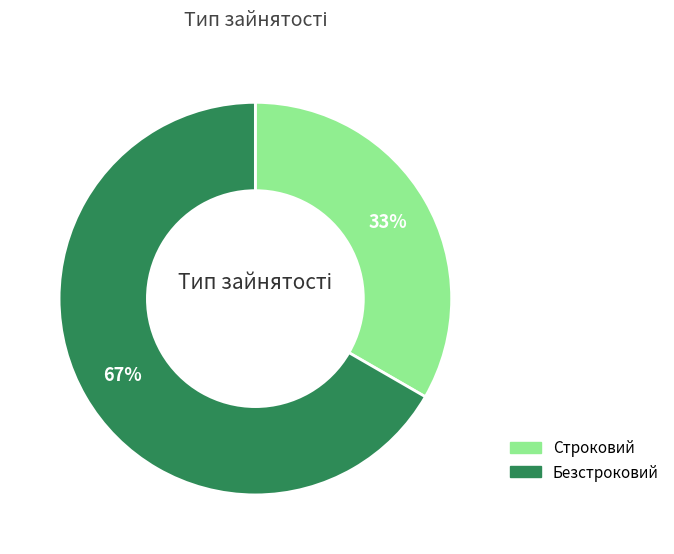

What is the ratio of the value at Безстроковий to the value at Строковий?

2.0